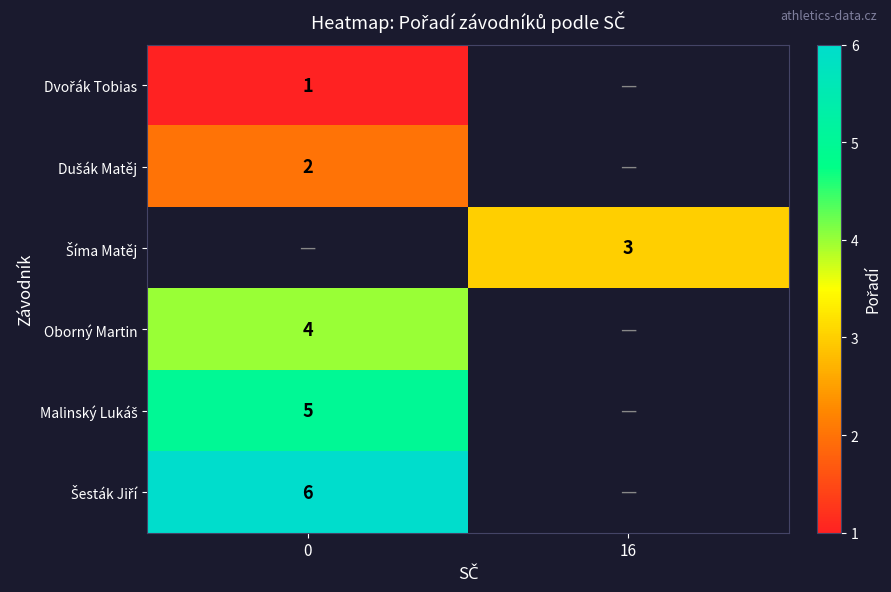

How many data points does each series have?

2